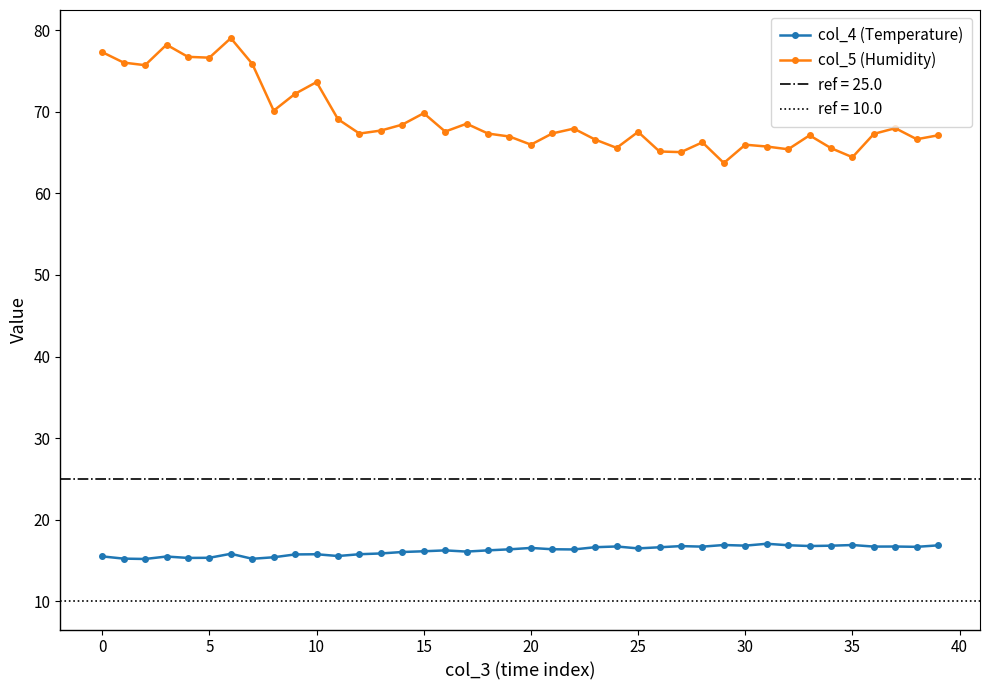

What is the minimum value for col_5 (Humidity)?

63.7